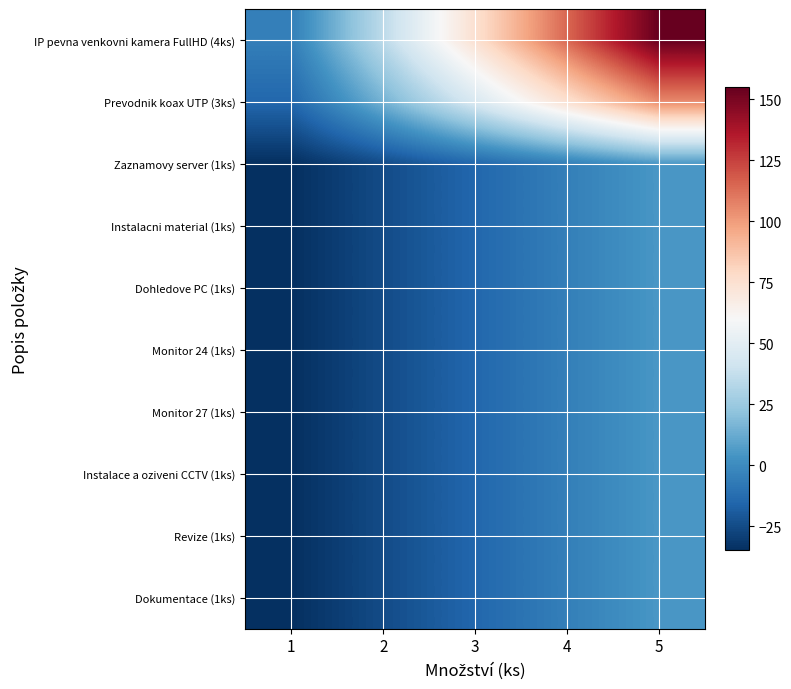

Reading left to right, transcribe all the data shown in this chart.

IP pevna venkovni kamera FullHD (4ks): 1=-5	2=35	3=75	4=115	5=155
Prevodnik koax UTP (3ks): 1=-15	2=15	3=45	4=75	5=105
Zaznamovy server (1ks): 1=-35	2=-25	3=-15	4=-5	5=5
Instalacni material (1ks): 1=-35	2=-25	3=-15	4=-5	5=5
Dohledove PC (1ks): 1=-35	2=-25	3=-15	4=-5	5=5
Monitor 24 (1ks): 1=-35	2=-25	3=-15	4=-5	5=5
Monitor 27 (1ks): 1=-35	2=-25	3=-15	4=-5	5=5
Instalace a oziveni CCTV (1ks): 1=-35	2=-25	3=-15	4=-5	5=5
Revize (1ks): 1=-35	2=-25	3=-15	4=-5	5=5
Dokumentace (1ks): 1=-35	2=-25	3=-15	4=-5	5=5